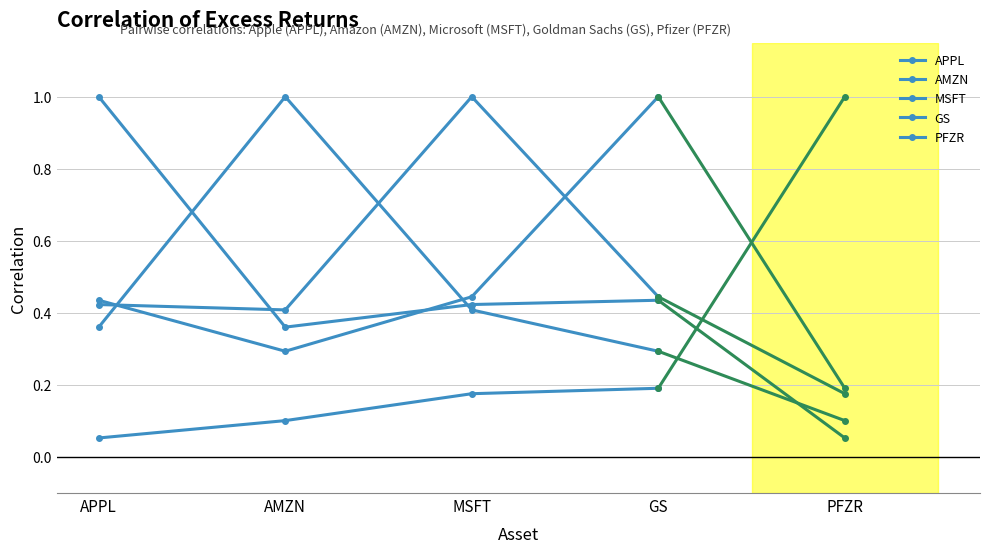

How many lines are shown in the chart?

5